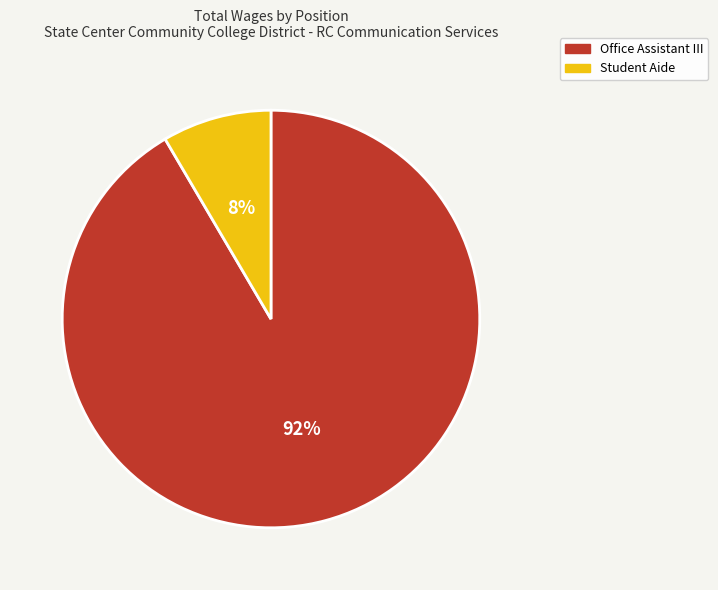

Is it true that Student Aide is 8% of the pie?

True